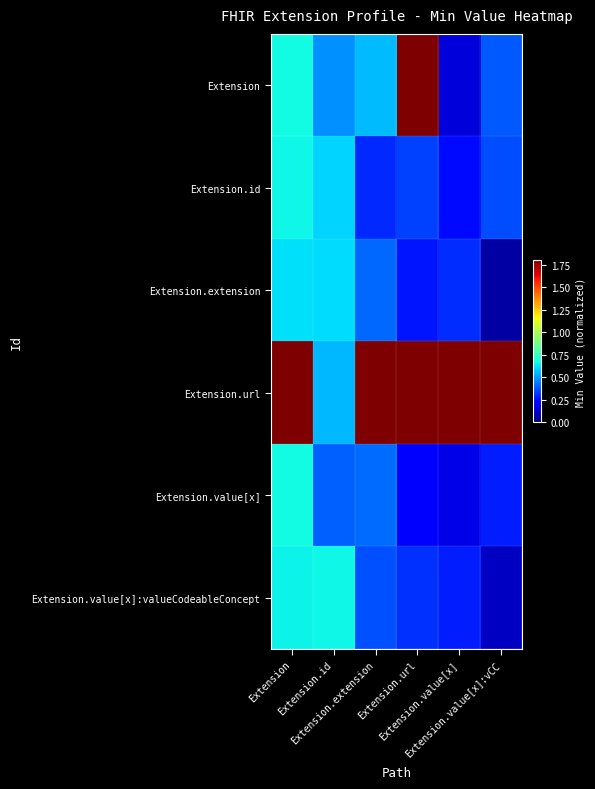

Reading left to right, what are all the values shown in this chart?

Extension: Extension=0.7	Extension.id=0.5	Extension.extension=0.6	Extension.url=1.8	Extension.value[x]=0.1	Extension.value[x]:vCC=0.4
Extension.id: Extension=0.7	Extension.id=0.6	Extension.extension=0.3	Extension.url=0.3	Extension.value[x]=0.2	Extension.value[x]:vCC=0.4
Extension.extension: Extension=0.6	Extension.id=0.6	Extension.extension=0.4	Extension.url=0.3	Extension.value[x]=0.3	Extension.value[x]:vCC=0.1
Extension.url: Extension=1.8	Extension.id=0.5	Extension.extension=1.8	Extension.url=1.8	Extension.value[x]=1.8	Extension.value[x]:vCC=1.8
Extension.value[x]: Extension=0.7	Extension.id=0.4	Extension.extension=0.4	Extension.url=0.2	Extension.value[x]=0.2	Extension.value[x]:vCC=0.3
Extension.value[x]:valueCodeableConcept: Extension=0.7	Extension.id=0.7	Extension.extension=0.4	Extension.url=0.3	Extension.value[x]=0.3	Extension.value[x]:vCC=0.1